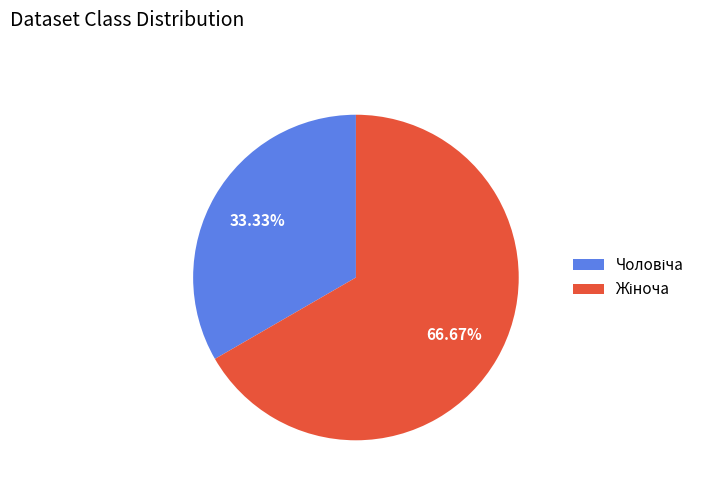

Is there any slice that represents more than half of the pie?

Yes